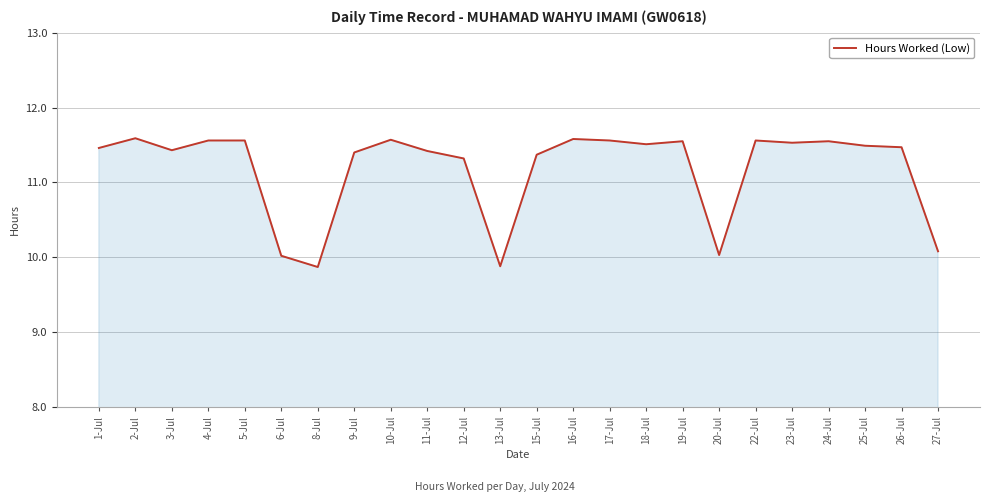

Between 6-Jul and 2-Jul, which is larger?

2-Jul